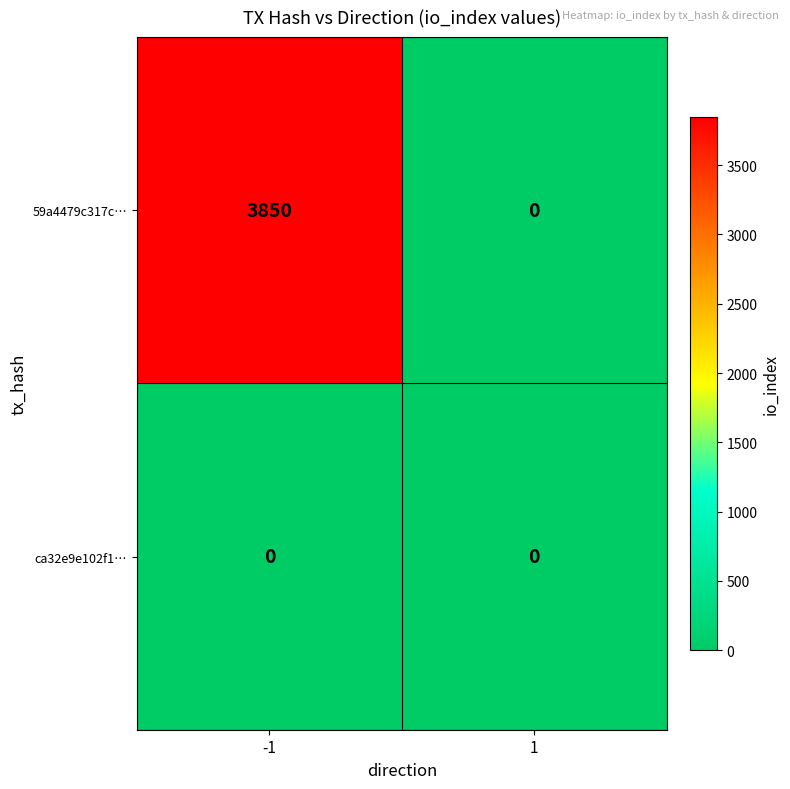

At which category is the sum across all series the highest?

-1